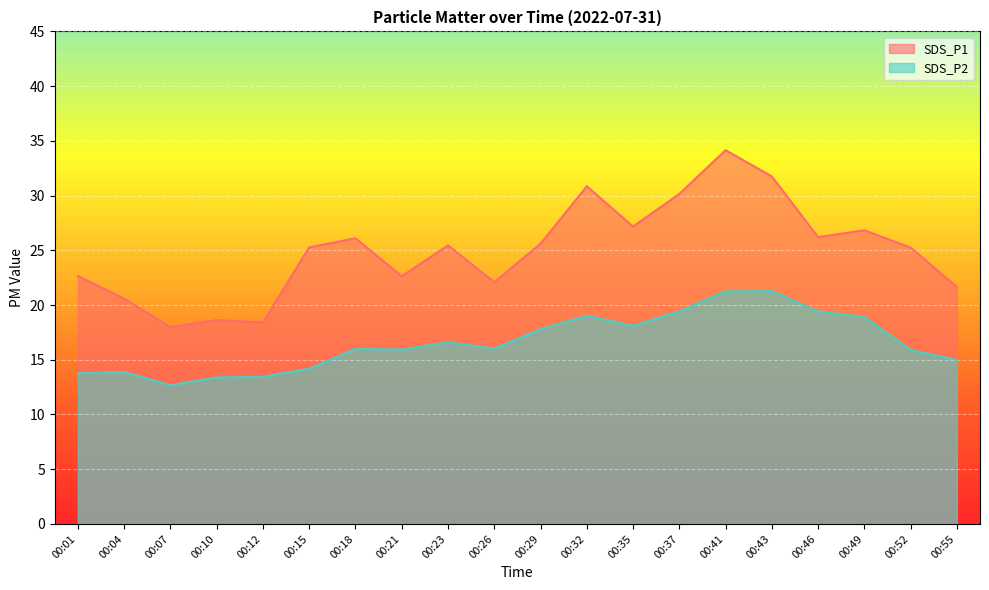

At how many categories does at least one series exceed 16?

20